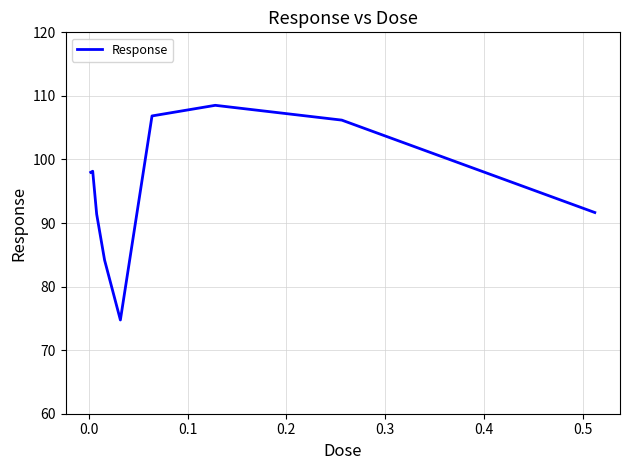

What is the maximum value shown in the chart?

108.5